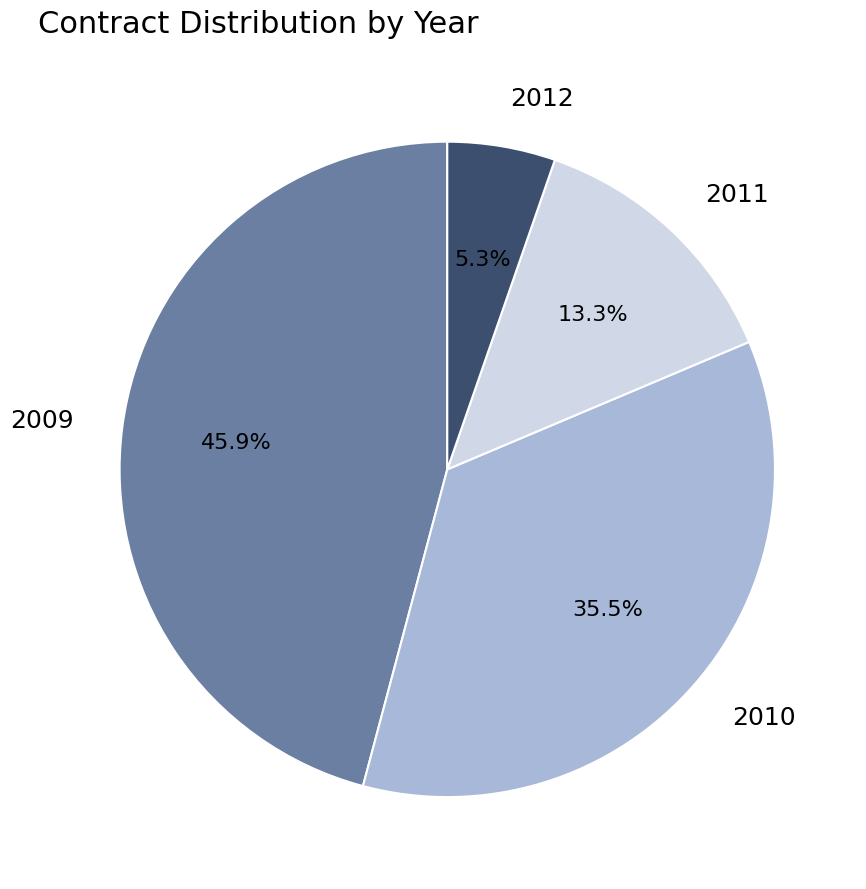

Does 2010 represent more than half of the total?

No